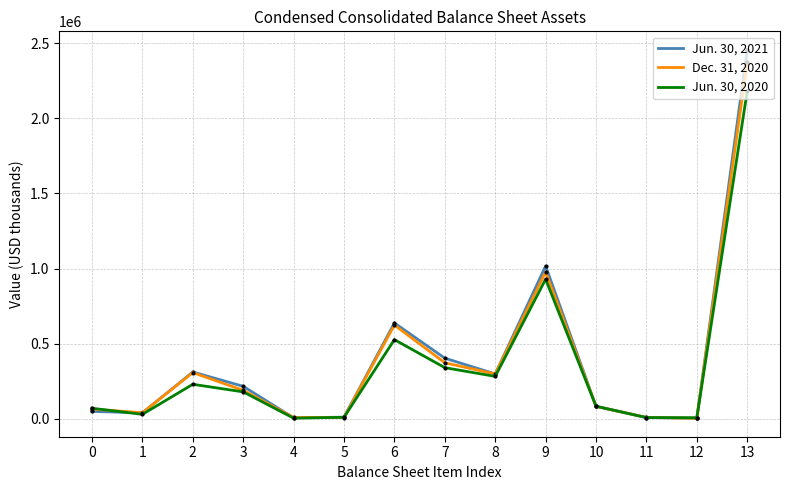

The Jun. 30, 2021 series shows 7324 at 4. True or false?

True